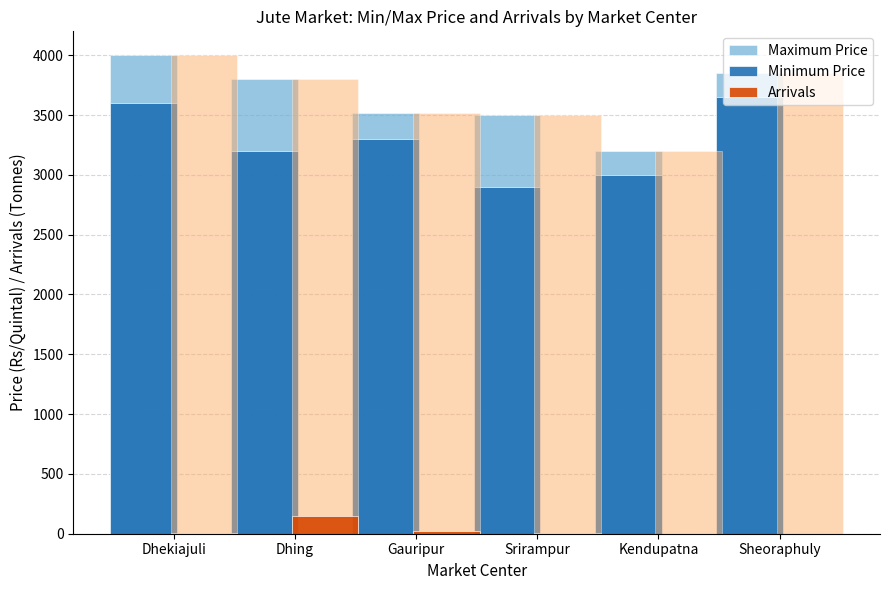

What is the sum of the Minimum Price values at Srirampur and Kendupatna?

5900.0